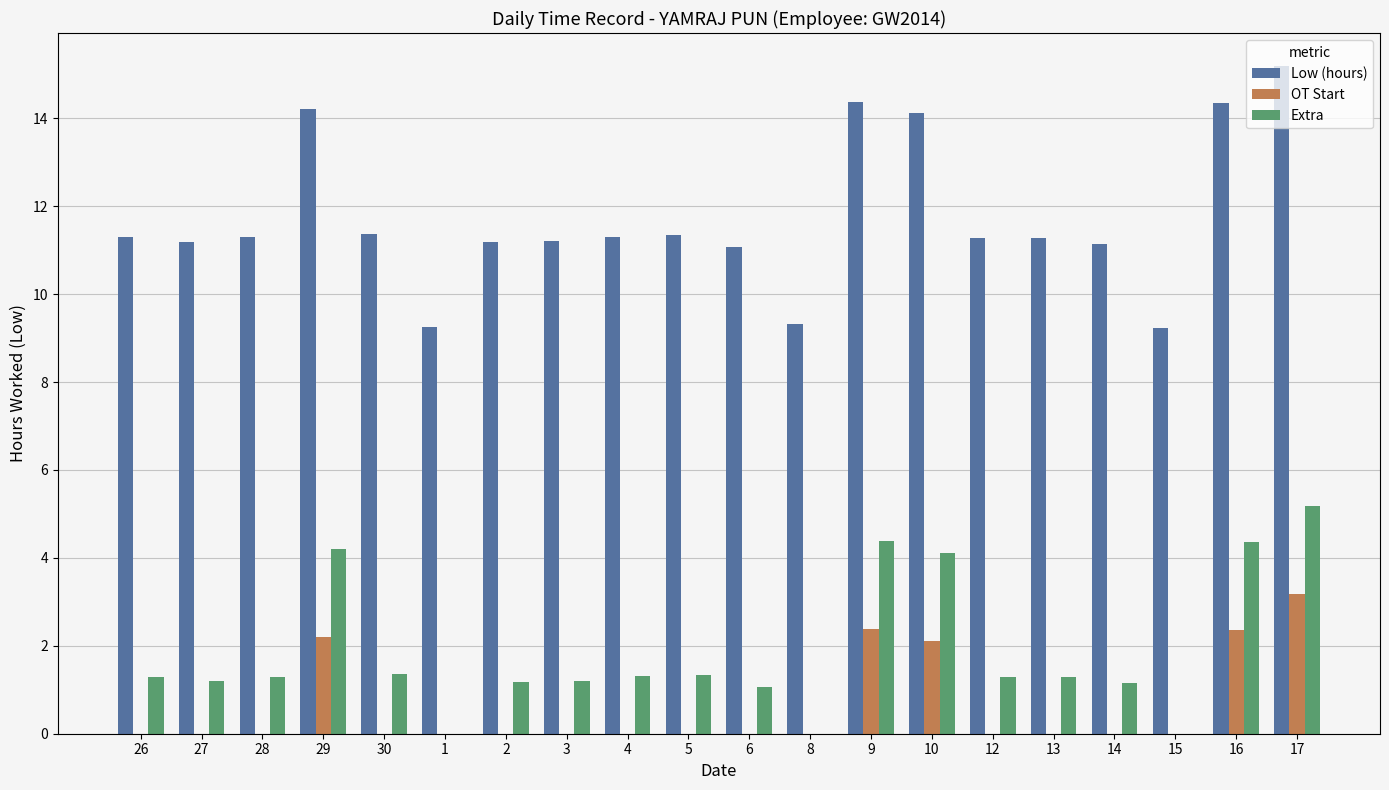

What is the sum of all OT Start values?

12.2